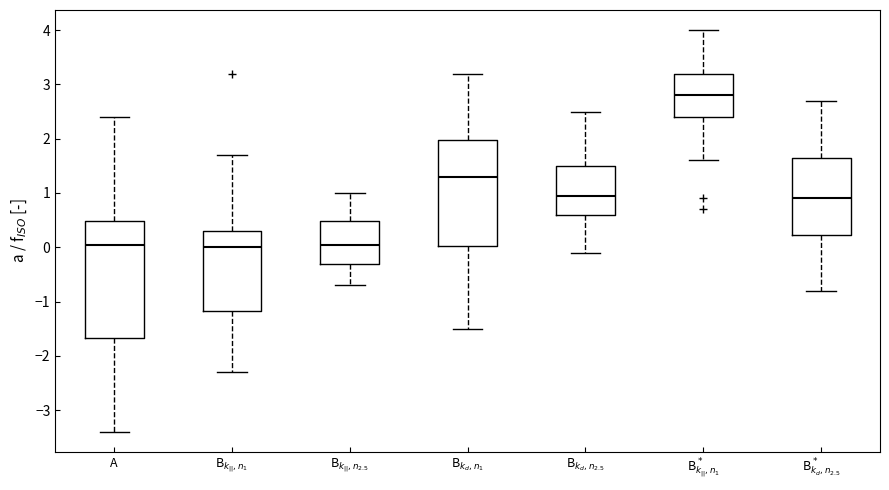

Reading left to right, read every box against the y-axis: the position of its median line, the range the box covers, and the ends of its whiskers. The values are not printed on the chart, so give them approximately, as read against the axis.

A: median 0.1, box -1.7 to 0.5, whiskers -3.4 to 2.4
B$_{k_{||},n_1}$: median 0.0, box -1.2 to 0.3, whiskers -2.3 to 1.7
B$_{k_{||},n_{2.5}}$: median 0.1, box -0.3 to 0.5, whiskers -0.7 to 1.0
B$_{k_{d},n_1}$: median 1.3, box 0.0 to 2.0, whiskers -1.5 to 3.2
B$_{k_{d},n_{2.5}}$: median 1.0, box 0.6 to 1.5, whiskers -0.1 to 2.5
B$^*_{k_{||},n_1}$: median 2.8, box 2.4 to 3.2, whiskers 1.6 to 4.0
B$^*_{k_{d},n_{2.5}}$: median 0.9, box 0.2 to 1.7, whiskers -0.8 to 2.7